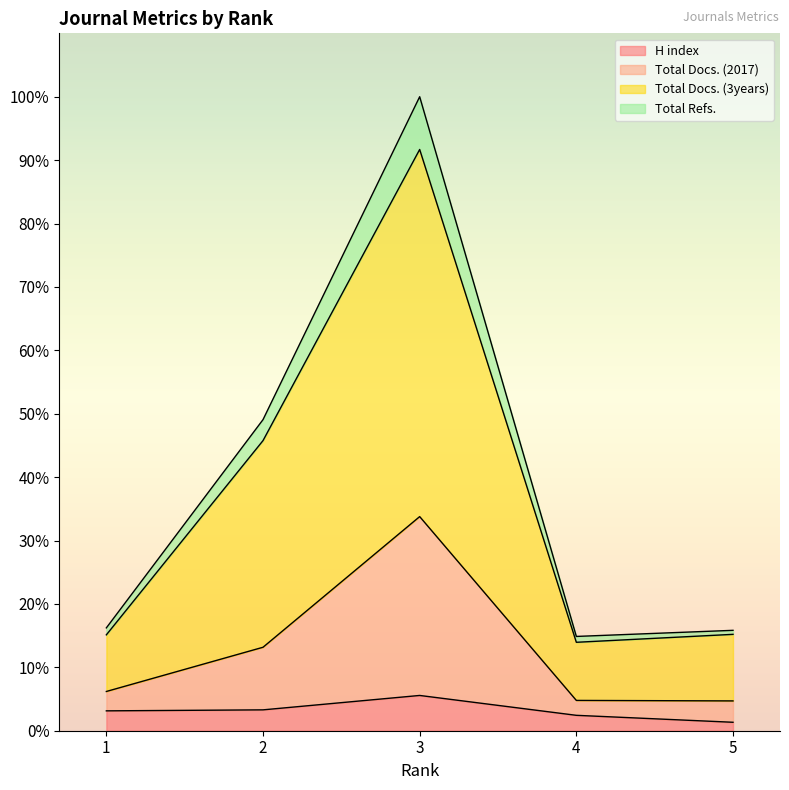

List the series in order of their peak value, highest first.

Total Refs., Total Docs. (3years), Total Docs. (2017), H index